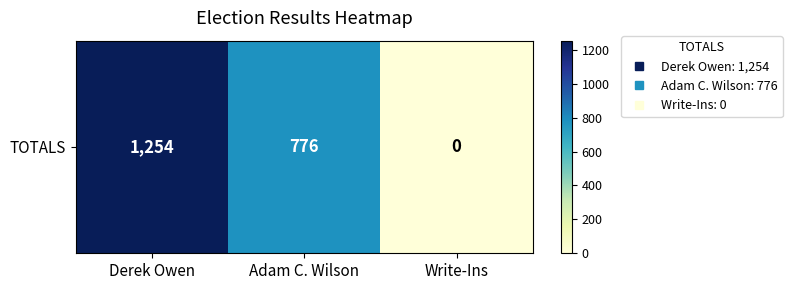

Reading right to left, list all the values displayed in this chart.

Write-Ins=0	Adam C. Wilson=776	Derek Owen=1254